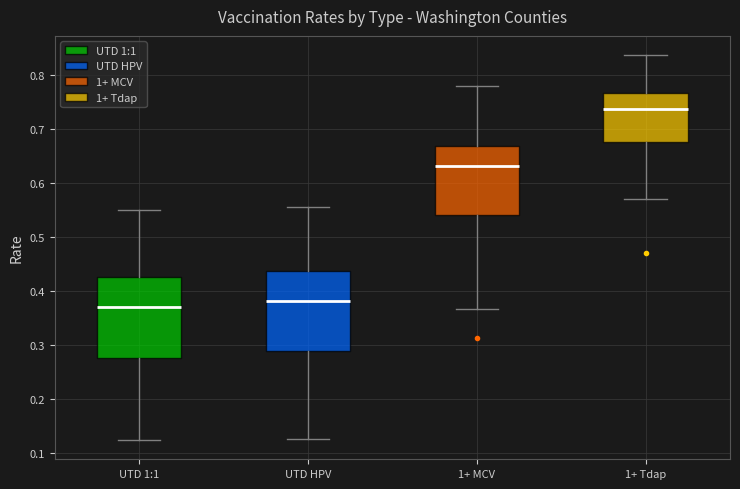

Reading left to right, transcribe this box plot: for each box, give where its median line is, the range the box spans, and where its two whiskers end, as read against the y-axis. The values are not printed on the chart, so give them approximately, as read against the axis.

UTD 1:1: median 0.37, box 0.28 to 0.42, whiskers 0.12 to 0.55
UTD HPV: median 0.38, box 0.29 to 0.44, whiskers 0.13 to 0.55
1+ MCV: median 0.63, box 0.54 to 0.67, whiskers 0.37 to 0.78
1+ Tdap: median 0.74, box 0.68 to 0.77, whiskers 0.57 to 0.84